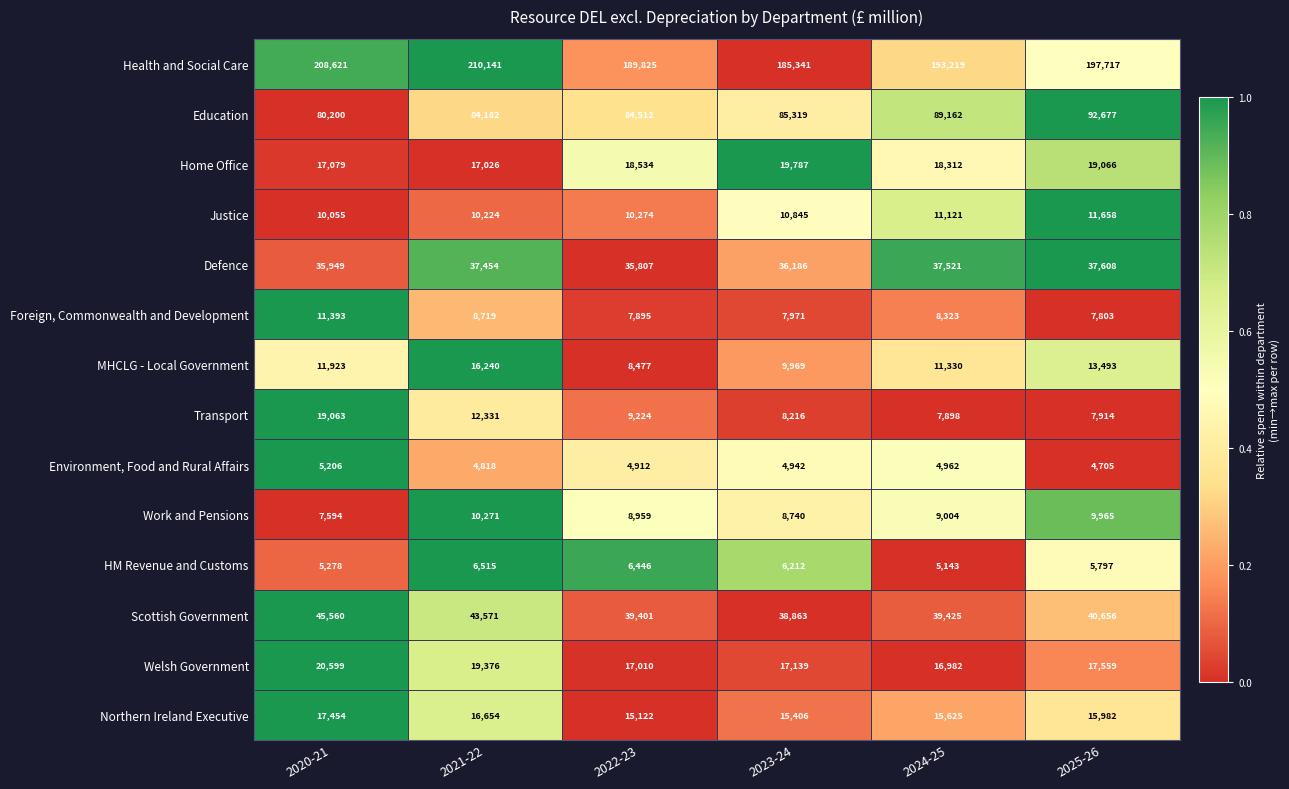

Is it true that Defence equals 53247 at 2023-24?

False